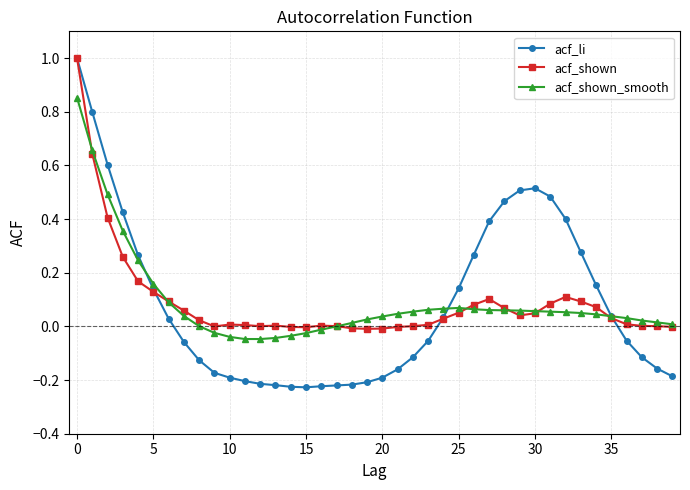

How many negative values does the acf_li series have?

21